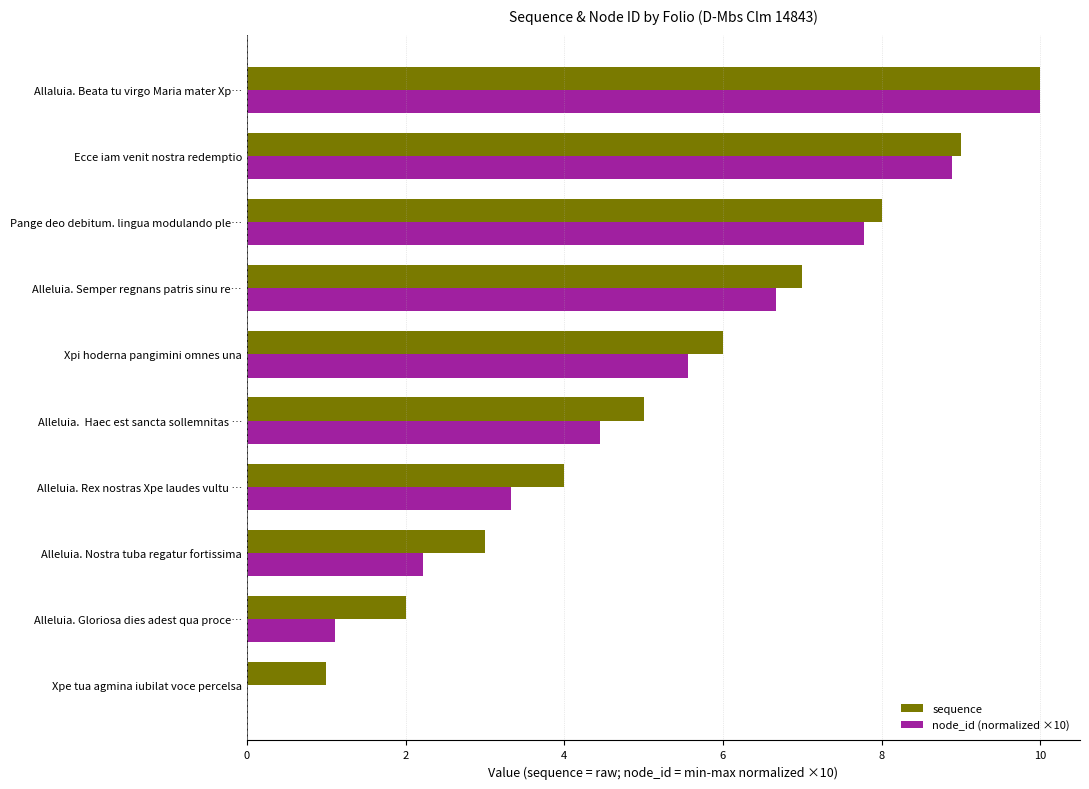

What is the sum of all sequence values?

55.0